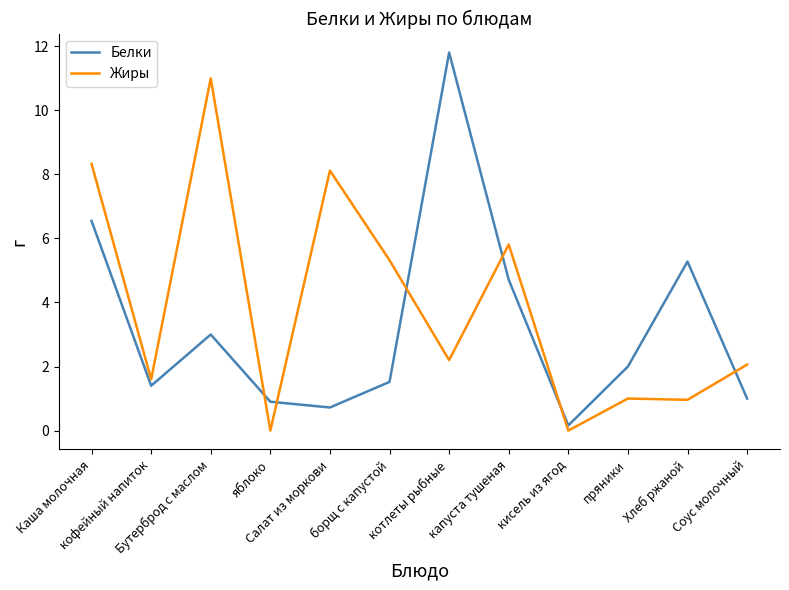

Which series has the largest total across all categories?

Жиры